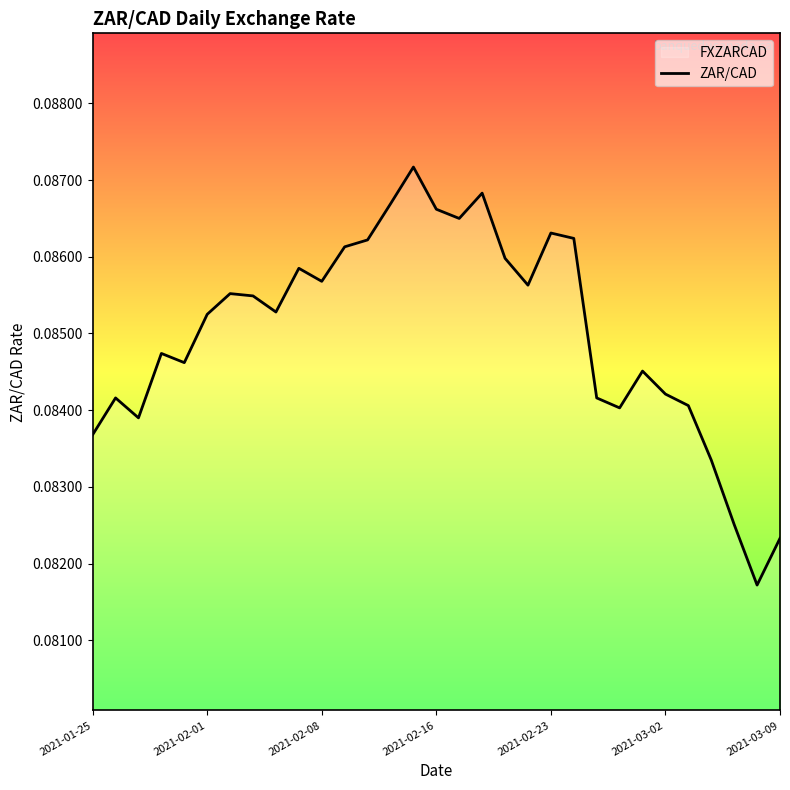

What is the smallest value displayed?

0.1